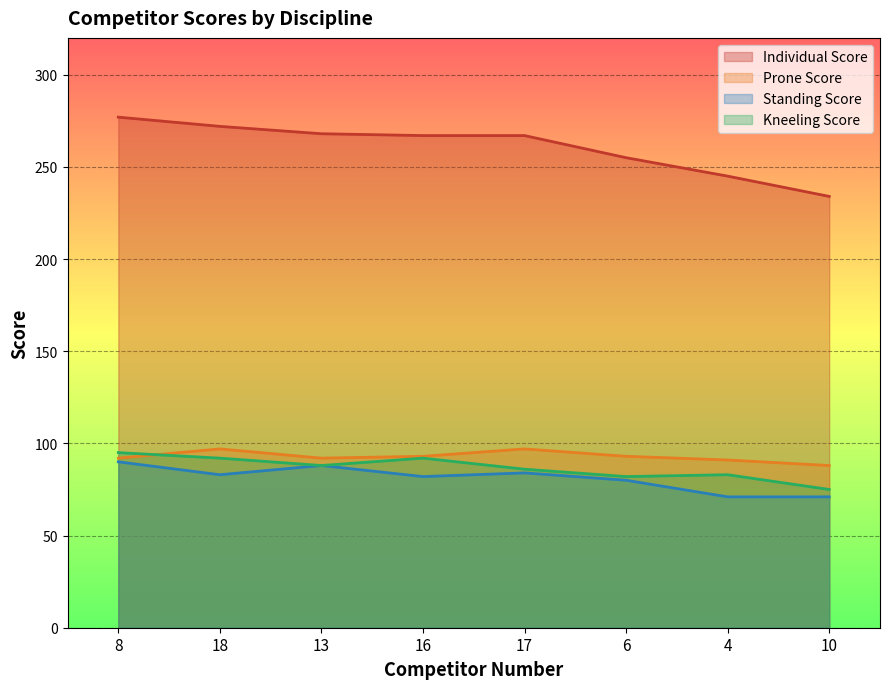

Which category has the highest value across all series?

8